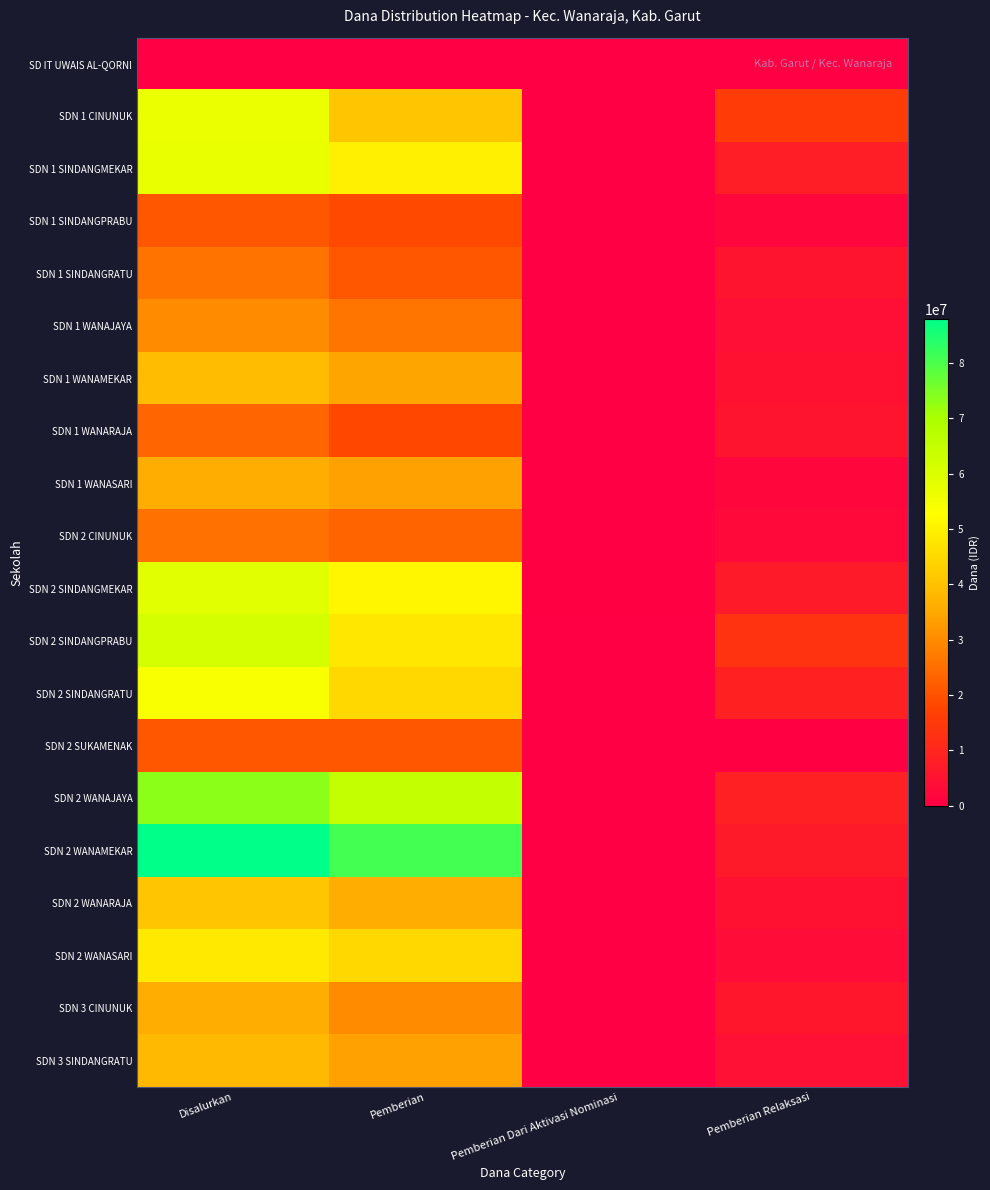

Reading left to right, list all the values displayed in this chart.

SD IT UWAIS AL-QORNI: Disalurkan=225000	Pemberian=0	Pemberian Dari Aktivasi Nominasi=0	Pemberian Relaksasi=225000
SDN 1 CINUNUK: Disalurkan=56700000	Pemberian=40950000	Pemberian Dari Aktivasi Nominasi=225000	Pemberian Relaksasi=15525000
SDN 1 SINDANGMEKAR: Disalurkan=57375000	Pemberian=49500000	Pemberian Dari Aktivasi Nominasi=0	Pemberian Relaksasi=7875000
SDN 1 SINDANGPRABU: Disalurkan=20925000	Pemberian=18900000	Pemberian Dari Aktivasi Nominasi=0	Pemberian Relaksasi=2025000
SDN 1 SINDANGRATU: Disalurkan=25875000	Pemberian=20700000	Pemberian Dari Aktivasi Nominasi=0	Pemberian Relaksasi=5175000
SDN 1 WANAJAYA: Disalurkan=30150000	Pemberian=26325000	Pemberian Dari Aktivasi Nominasi=0	Pemberian Relaksasi=3825000
SDN 1 WANAMEKAR: Disalurkan=39150000	Pemberian=34425000	Pemberian Dari Aktivasi Nominasi=0	Pemberian Relaksasi=4725000
SDN 1 WANARAJA: Disalurkan=23400000	Pemberian=18225000	Pemberian Dari Aktivasi Nominasi=0	Pemberian Relaksasi=5175000
SDN 1 WANASARI: Disalurkan=35775000	Pemberian=33975000	Pemberian Dari Aktivasi Nominasi=0	Pemberian Relaksasi=1800000
SDN 2 CINUNUK: Disalurkan=25650000	Pemberian=23175000	Pemberian Dari Aktivasi Nominasi=0	Pemberian Relaksasi=2475000
SDN 2 SINDANGMEKAR: Disalurkan=58500000	Pemberian=51075000	Pemberian Dari Aktivasi Nominasi=450000	Pemberian Relaksasi=6975000
SDN 2 SINDANGPRABU: Disalurkan=61650000	Pemberian=47925000	Pemberian Dari Aktivasi Nominasi=0	Pemberian Relaksasi=13725000
SDN 2 SINDANGRATU: Disalurkan=53775000	Pemberian=45000000	Pemberian Dari Aktivasi Nominasi=0	Pemberian Relaksasi=8775000
SDN 2 SUKAMENAK: Disalurkan=21150000	Pemberian=20700000	Pemberian Dari Aktivasi Nominasi=0	Pemberian Relaksasi=450000
SDN 2 WANAJAYA: Disalurkan=73350000	Pemberian=65025000	Pemberian Dari Aktivasi Nominasi=0	Pemberian Relaksasi=8325000
SDN 2 WANAMEKAR: Disalurkan=87975000	Pemberian=81000000	Pemberian Dari Aktivasi Nominasi=0	Pemberian Relaksasi=6975000
SDN 2 WANARAJA: Disalurkan=40950000	Pemberian=36000000	Pemberian Dari Aktivasi Nominasi=0	Pemberian Relaksasi=4950000
SDN 2 WANASARI: Disalurkan=48375000	Pemberian=45000000	Pemberian Dari Aktivasi Nominasi=0	Pemberian Relaksasi=3375000
SDN 3 CINUNUK: Disalurkan=36000000	Pemberian=29925000	Pemberian Dari Aktivasi Nominasi=0	Pemberian Relaksasi=6075000
SDN 3 SINDANGRATU: Disalurkan=38250000	Pemberian=33975000	Pemberian Dari Aktivasi Nominasi=0	Pemberian Relaksasi=4275000